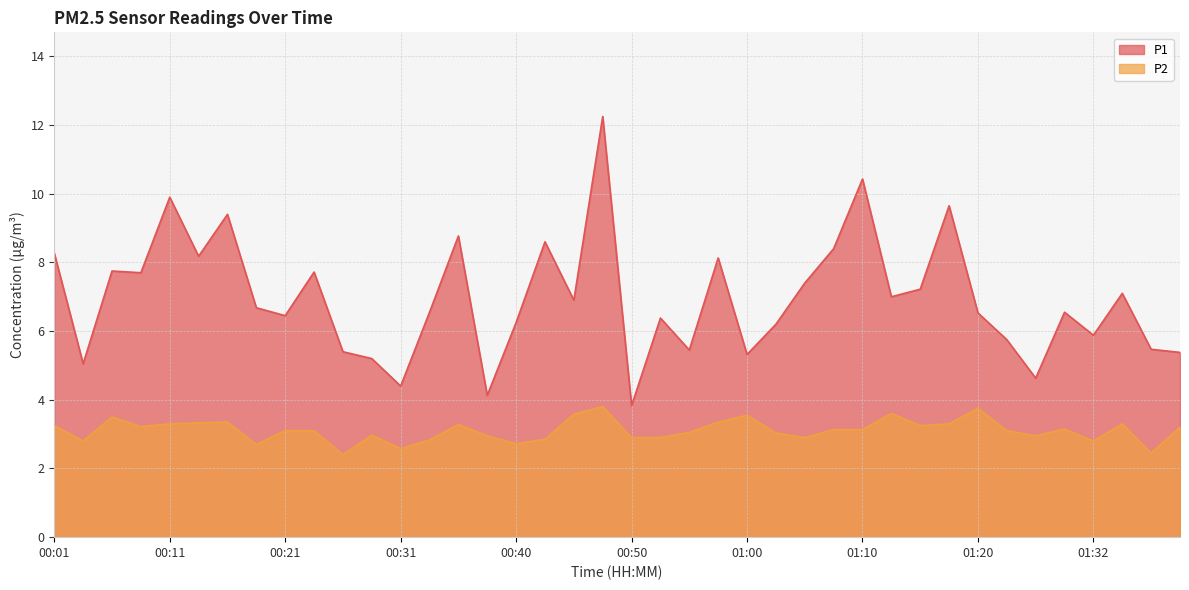

True or false: P1 and P2 intersect in this chart.

False